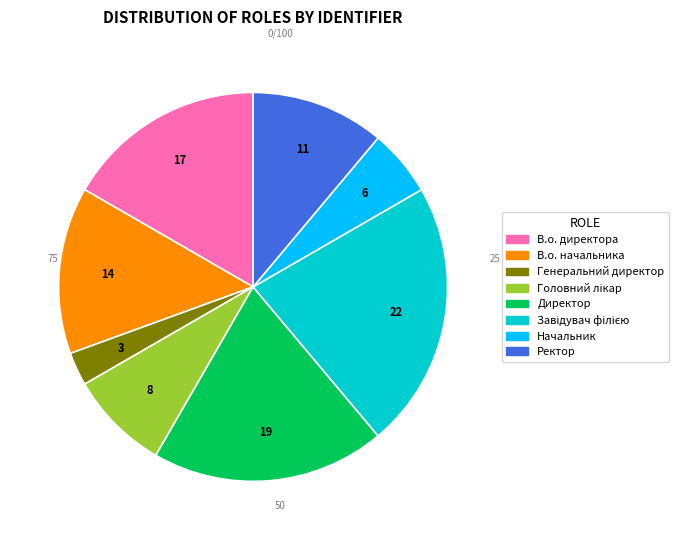

What is the ratio of the value at Ректор to the value at В.о. директора?

0.7